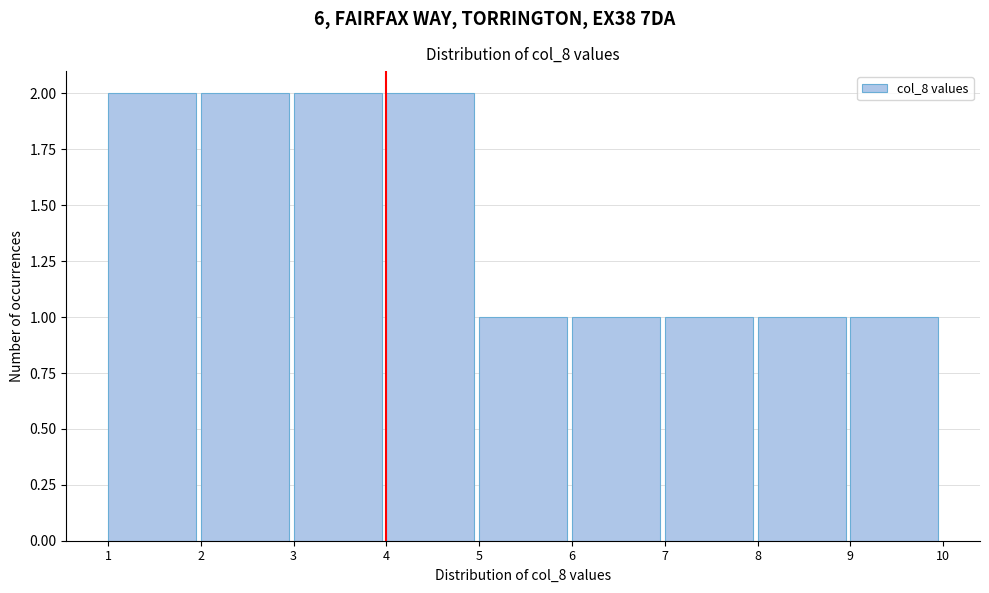

What is the height of the bar covering 1 to 2 on the x-axis? The values are not printed on the chart, so give them approximately, as read against the axis.

2